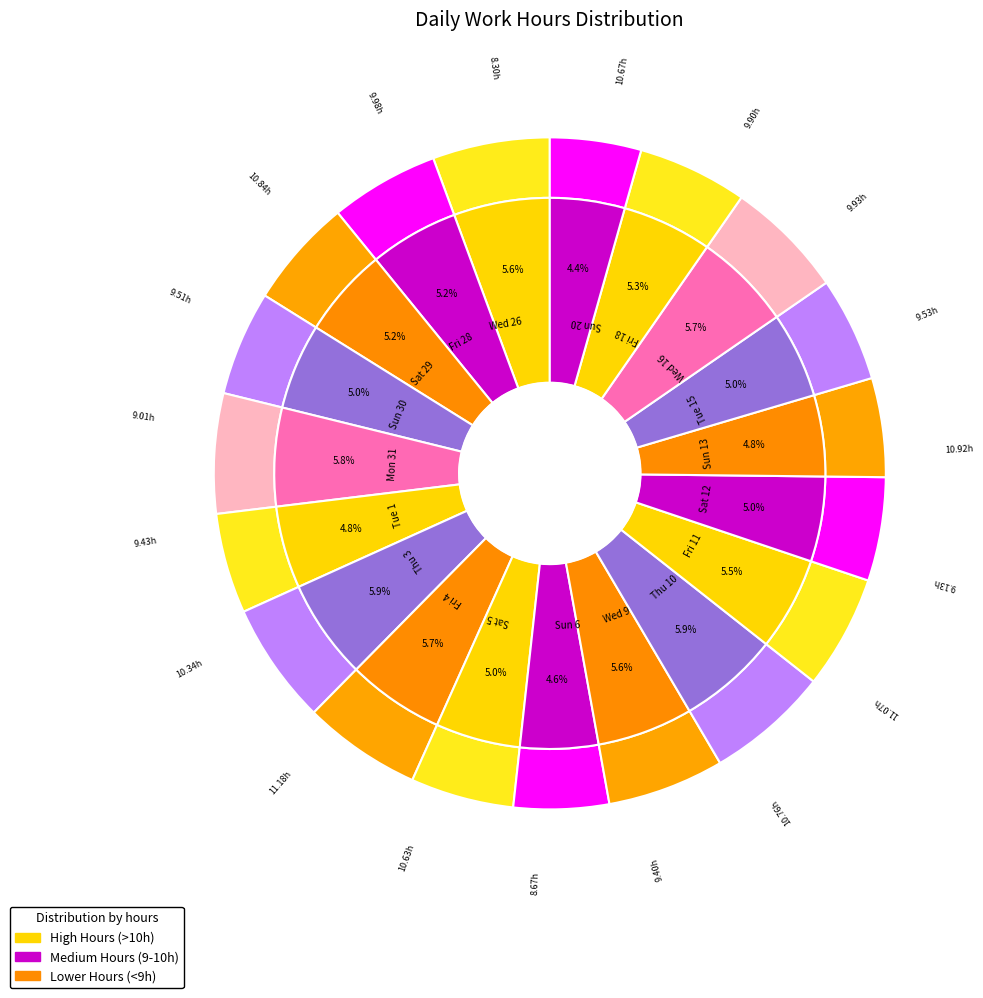

Which category has the biggest portion of the pie?

Thu 10